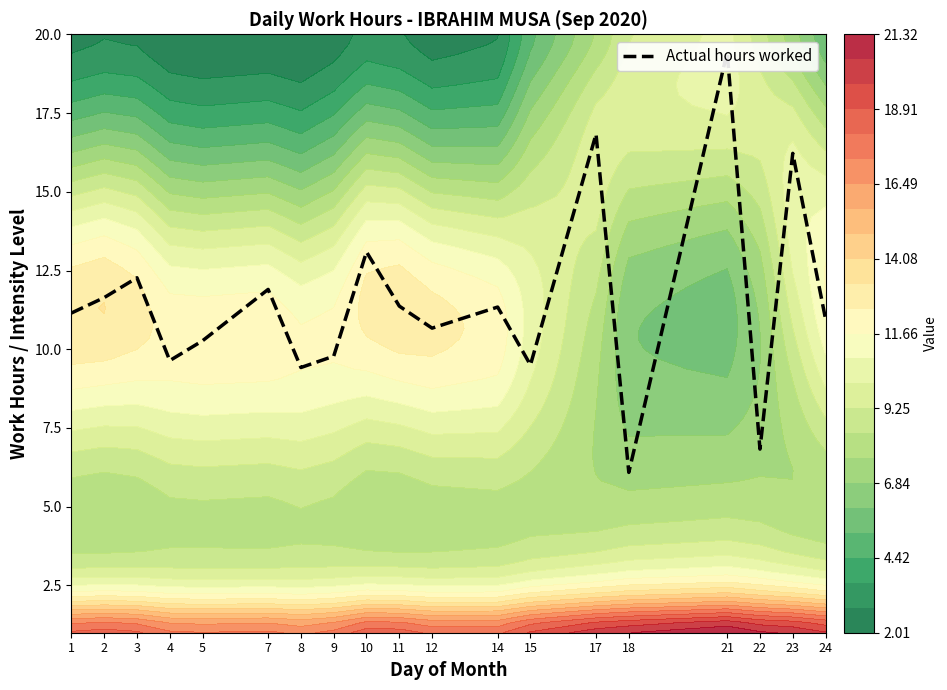

Reading left to right, transcribe all the data shown in this chart.

11.2	11.6	12.3	9.6	10.3	11.9	9.4	9.8	13.1	11.4	10.7	11.3	9.5	16.8	6.1	19.4	6.8	16.2	11.0